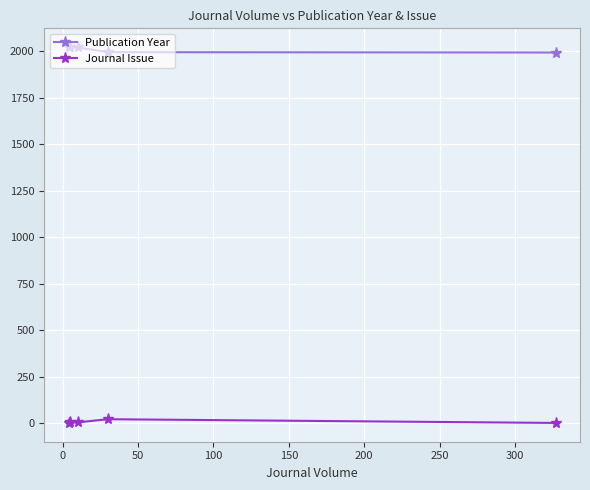

List the series in order of their overall mean, highest first.

Publication Year, Journal Issue